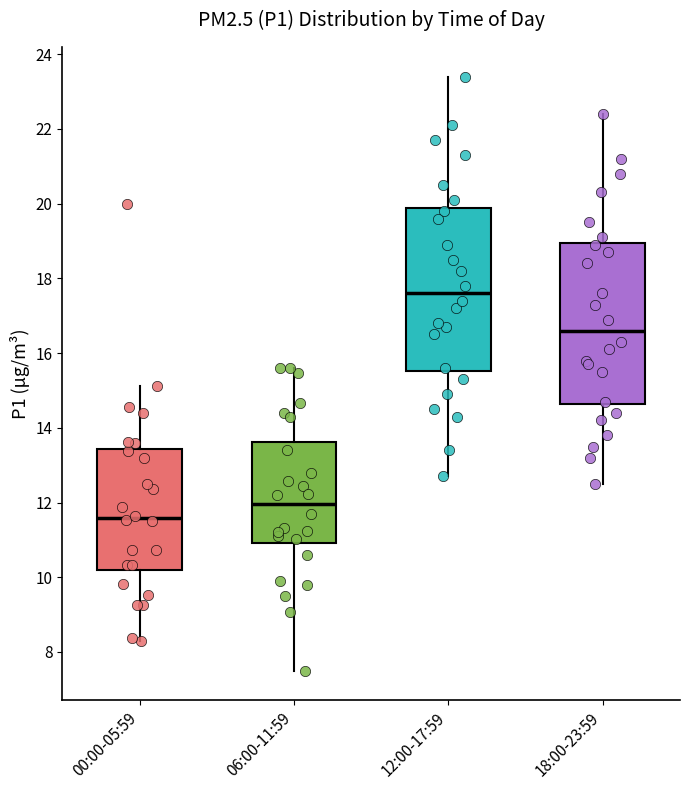

Reading left to right, transcribe this box plot: for each box, give where its median line is, the range the box spans, and where its two whiskers end, as read against the y-axis. The values are not printed on the chart, so give them approximately, as read against the axis.

00:00-05:59: median 11.6, box 10.2 to 13.4, whiskers 8.4 to 15.2
06:00-11:59: median 12.0, box 11.0 to 13.6, whiskers 7.6 to 15.6
12:00-17:59: median 17.6, box 15.6 to 19.8, whiskers 12.8 to 23.4
18:00-23:59: median 16.6, box 14.6 to 19.0, whiskers 12.6 to 22.4